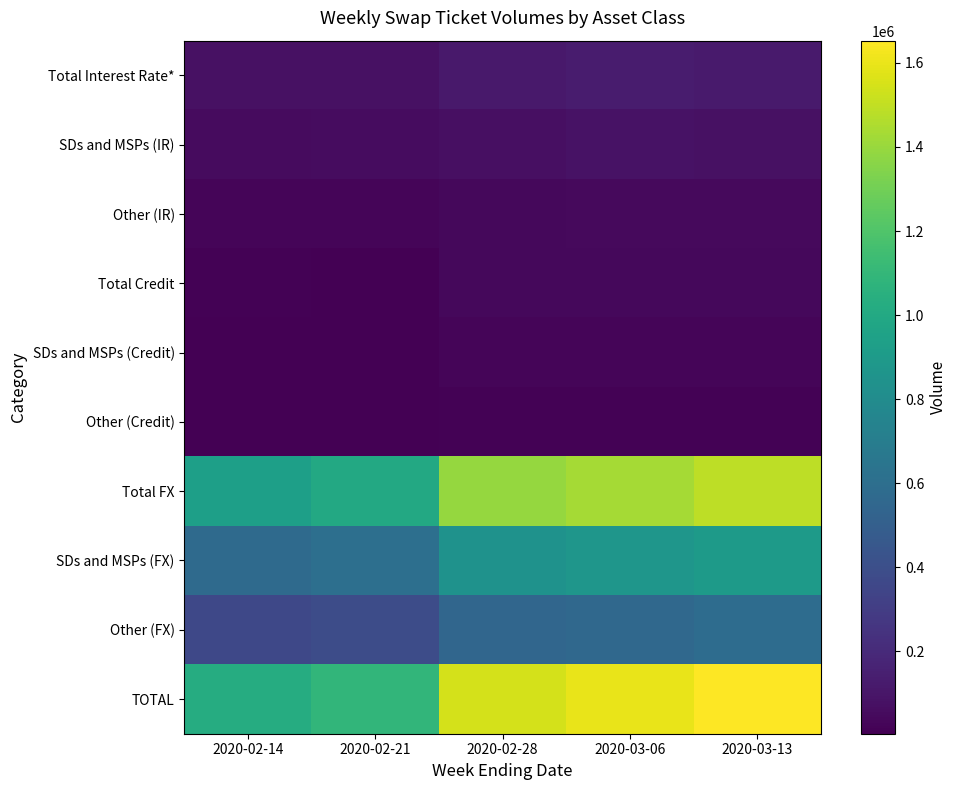

Reading left to right, extract all data points from this chart.

Total Interest Rate*: 2020-02-14=78649	2020-02-21=80447	2020-02-28=113943	2020-03-06=130035	2020-03-13=124513
SDs and MSPs (IR): 2020-02-14=52807	2020-02-21=56541	2020-02-28=73373	2020-03-06=83773	2020-03-13=79186
Other (IR): 2020-02-14=25842	2020-02-21=23906	2020-02-28=40569	2020-03-06=46262	2020-03-13=45327
Total Credit: 2020-02-14=11918	2020-02-21=9858	2020-02-28=38988	2020-03-06=37954	2020-03-13=39760
SDs and MSPs (Credit): 2020-02-14=7386	2020-02-21=6196	2020-02-28=23448	2020-03-06=23016	2020-03-13=23889
Other (Credit): 2020-02-14=4532	2020-02-21=3662	2020-02-28=15540	2020-03-06=14938	2020-03-13=15872
Total FX: 2020-02-14=936923	2020-02-21=997555	2020-02-28=1390692	2020-03-06=1428921	2020-03-13=1488749
SDs and MSPs (FX): 2020-02-14=574271	2020-02-21=607410	2020-02-28=843715	2020-03-06=871100	2020-03-13=903477
Other (FX): 2020-02-14=362652	2020-02-21=390145	2020-02-28=546977	2020-03-06=557821	2020-03-13=585272
TOTAL: 2020-02-14=1027490	2020-02-21=1087860	2020-02-28=1543622	2020-03-06=1596910	2020-03-13=1653022